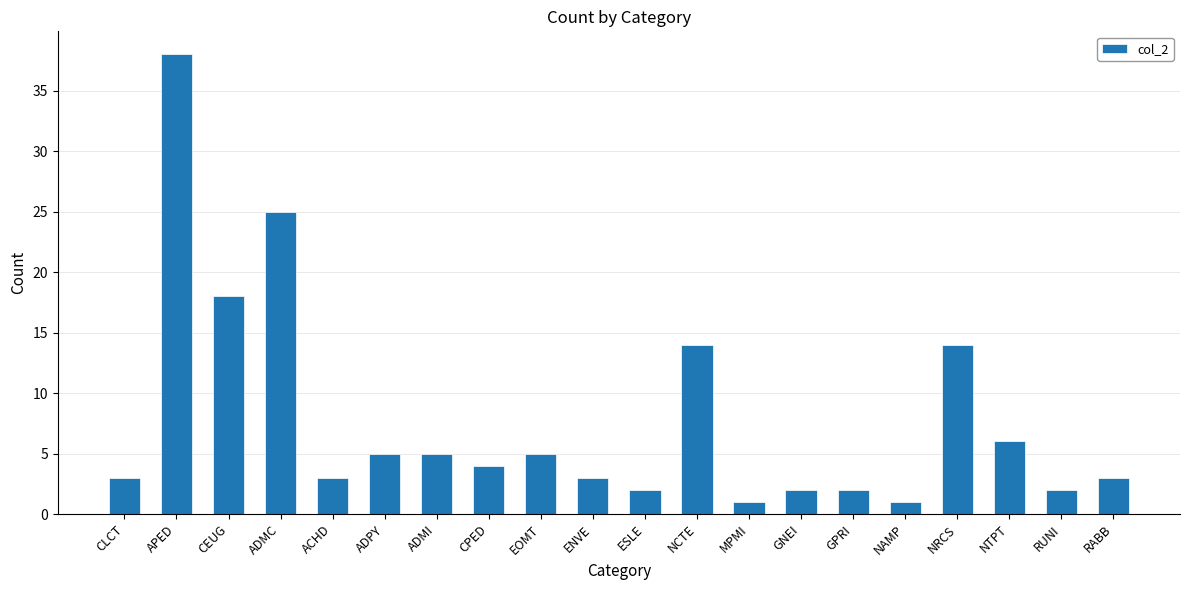

What is the value of the 6th bar from the left?

5